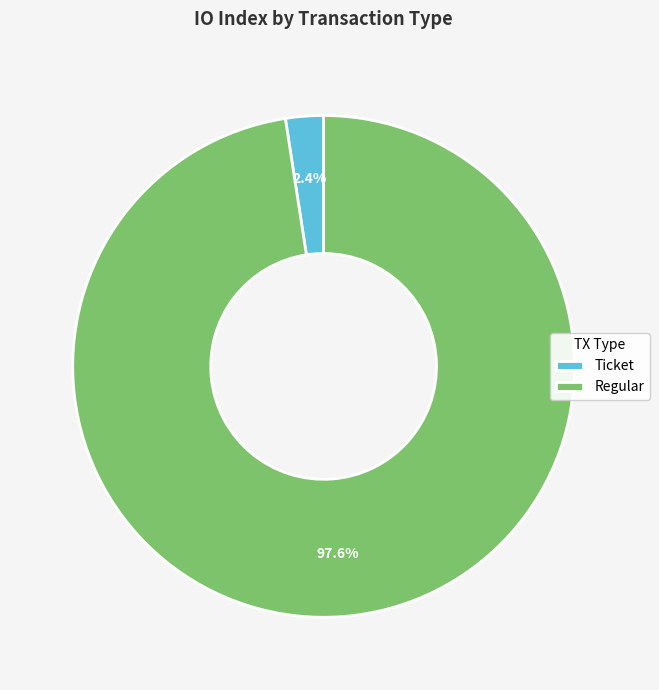

Is there a majority slice in this chart?

Yes